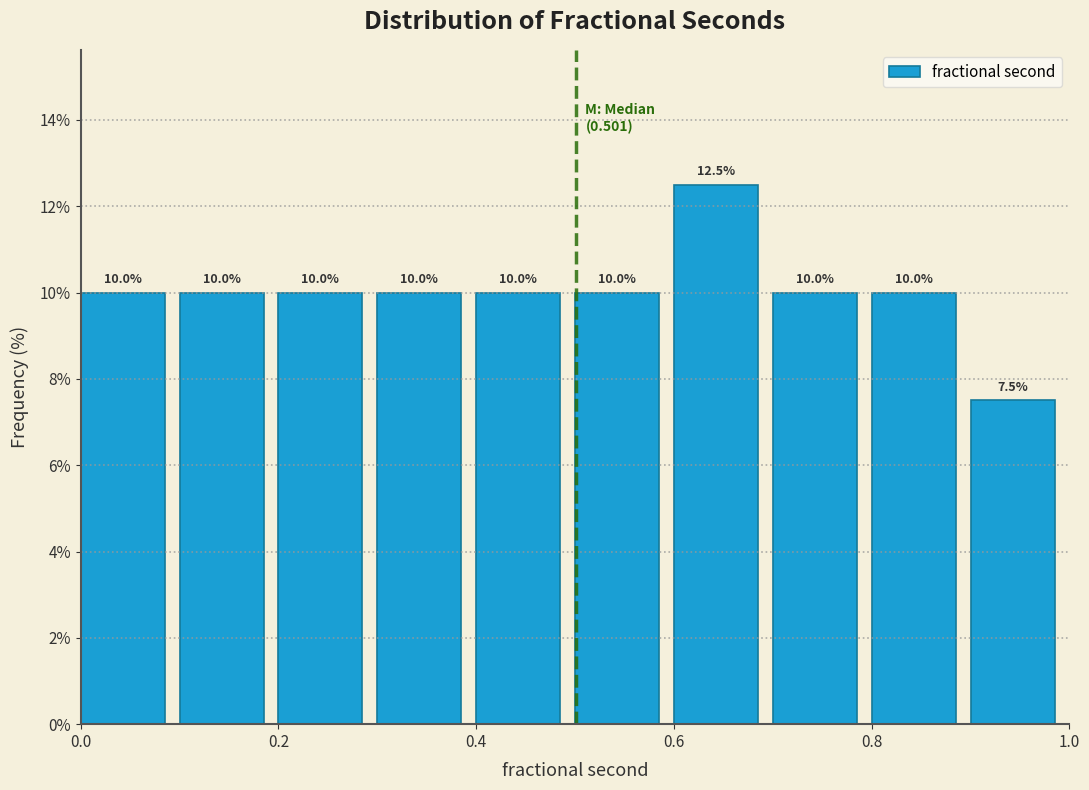

Reading left to right, transcribe this chart: for each bar, give the range it covers on the x-axis and its height.

0.0 to 0.1: 10.0
0.1 to 0.2: 10.0
0.2 to 0.3: 10.0
0.3 to 0.4: 10.0
0.4 to 0.5: 10.0
0.5 to 0.6: 10.0
0.6 to 0.7: 12.5
0.7 to 0.8: 10.0
0.8 to 0.9: 10.0
0.9 to 1.0: 7.5